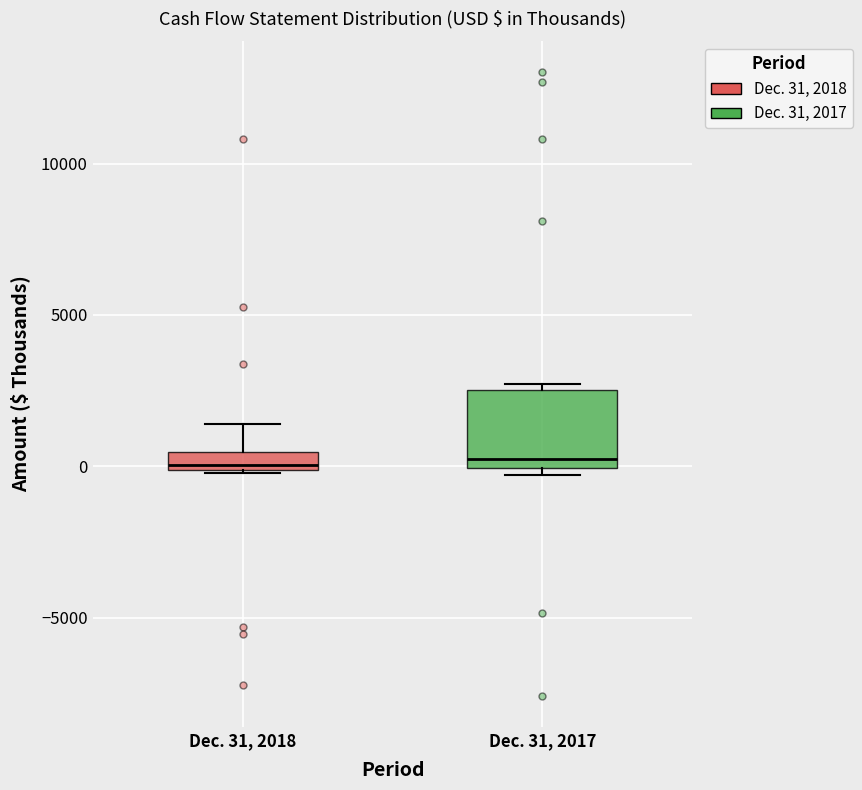

Where is the lower edge of the box for Dec. 31, 2017 on the y-axis? The values are not printed on the chart, so give them approximately, as read against the axis.

0